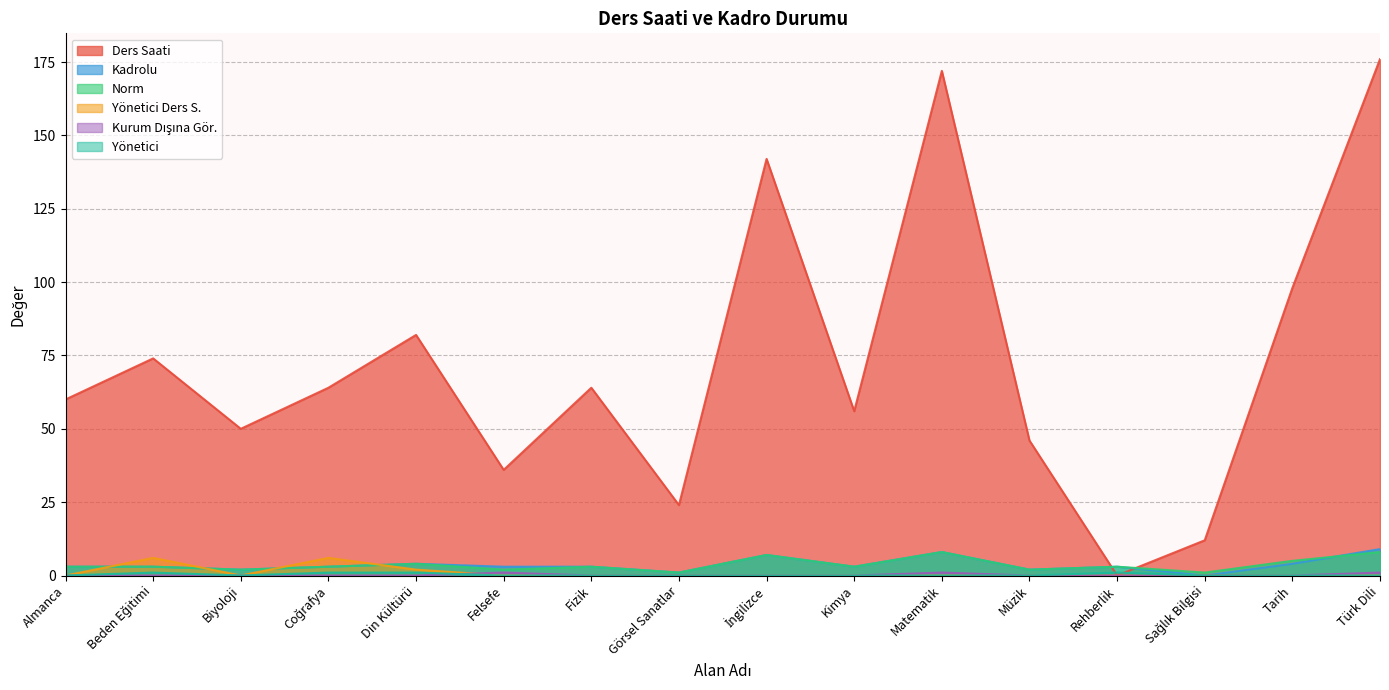

How many values in the Ders Saati series are below 64?

8